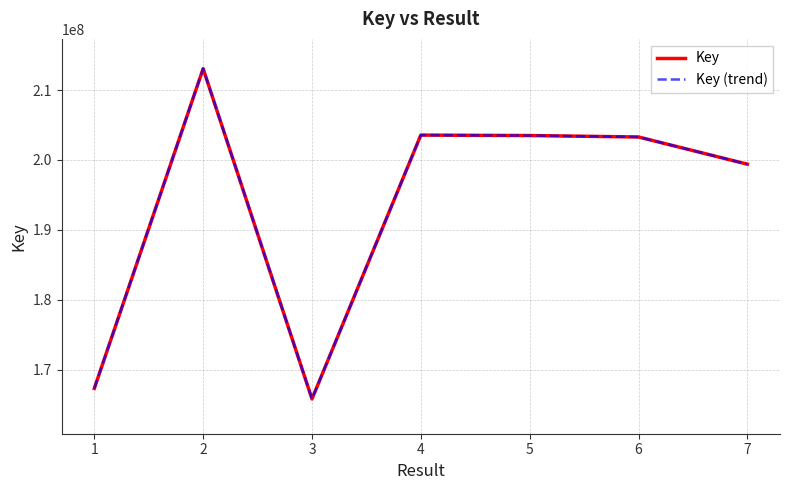

Which series has the largest total across all categories?

Key